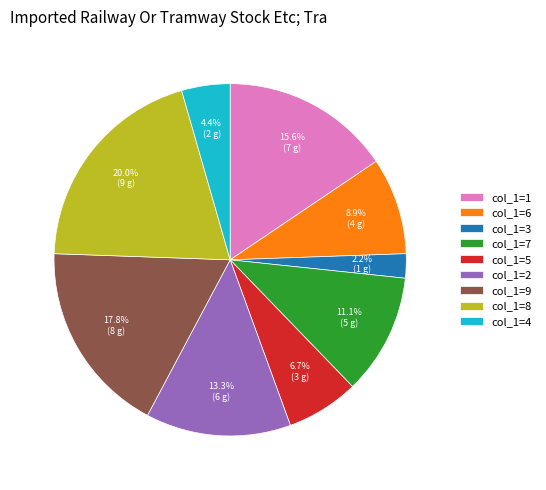

Count the number of slices in the pie.

9